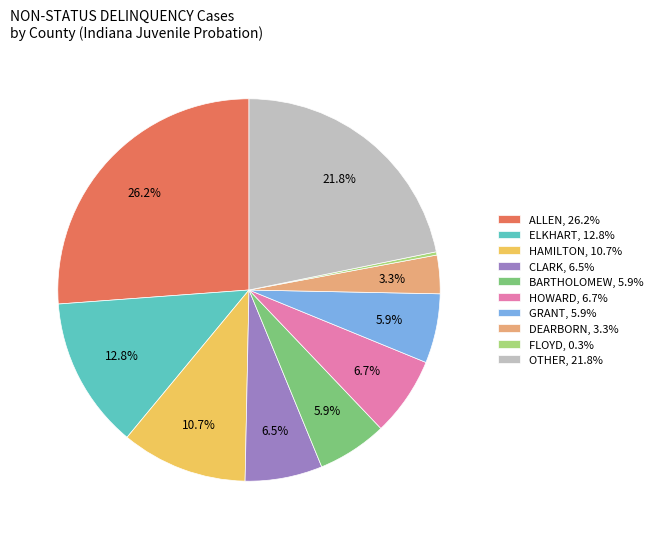

What is the ratio of the value at HAMILTON, 10.7% to the value at ALLEN, 26.2%?

0.4